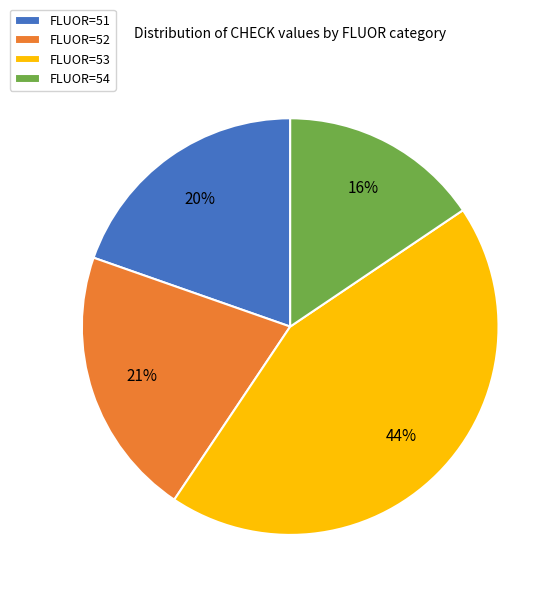

Is the sum of FLUOR=54 and FLUOR=52 greater than half?

No